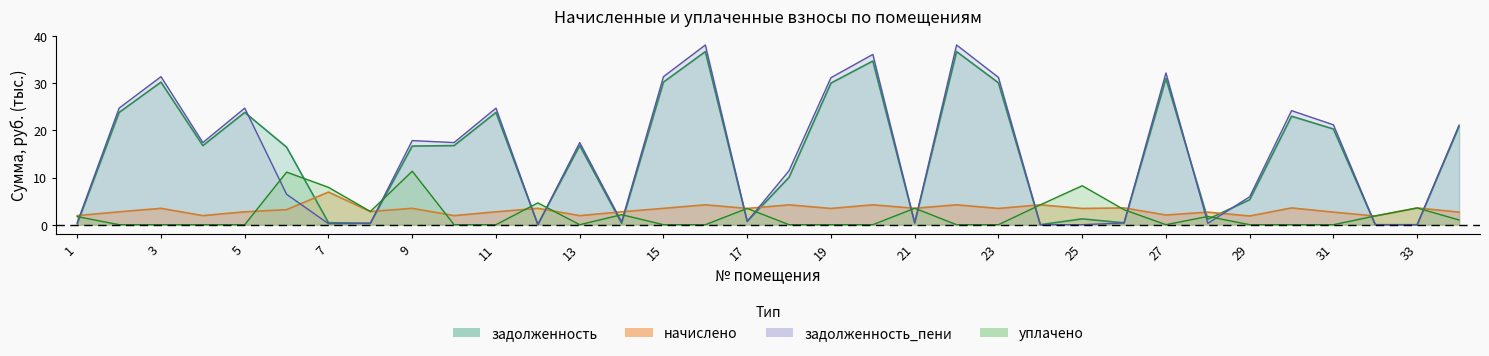

How many interior local valleys does the начислено series have?

12